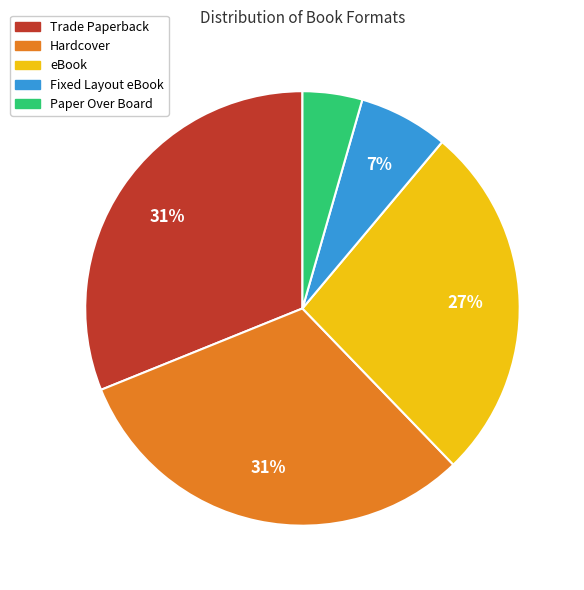

True or false: Trade Paperback accounts for 26% of the total.

False